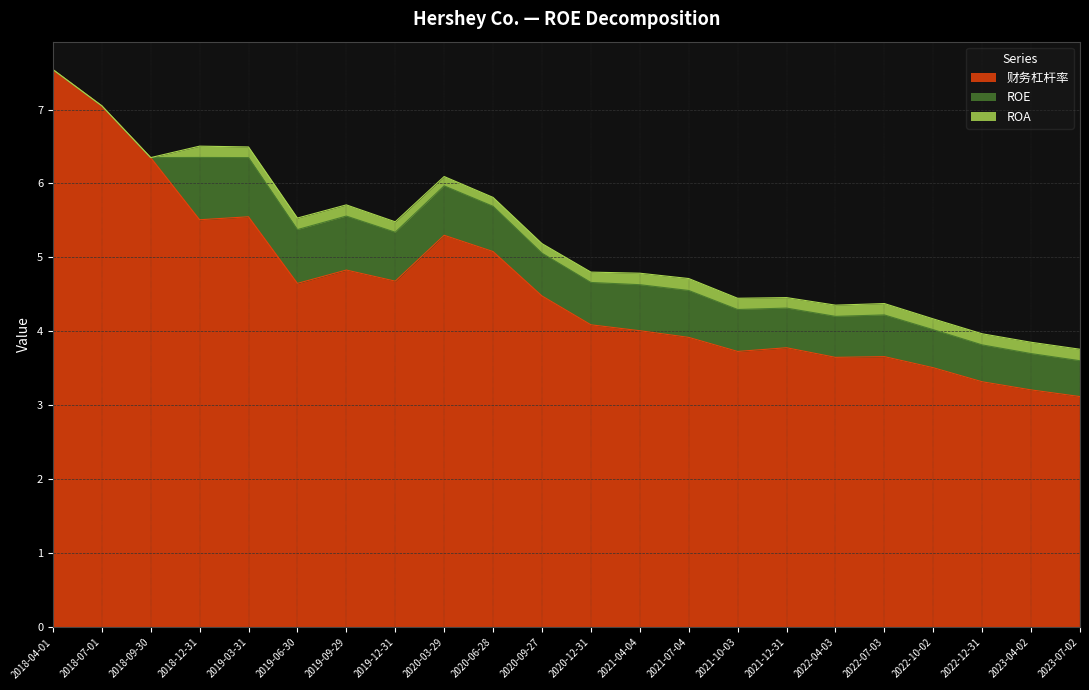

Rank the categories by ROE value from highest to lowest.

2018-12-31, 2019-03-31, 2019-09-29, 2019-06-30, 2020-03-29, 2019-12-31, 2021-07-04, 2021-04-04, 2020-06-28, 2020-09-27, 2020-12-31, 2021-10-03, 2022-07-03, 2022-04-03, 2021-12-31, 2022-10-02, 2022-12-31, 2023-04-02, 2023-07-02, 2018-04-01, 2018-07-01, 2018-09-30